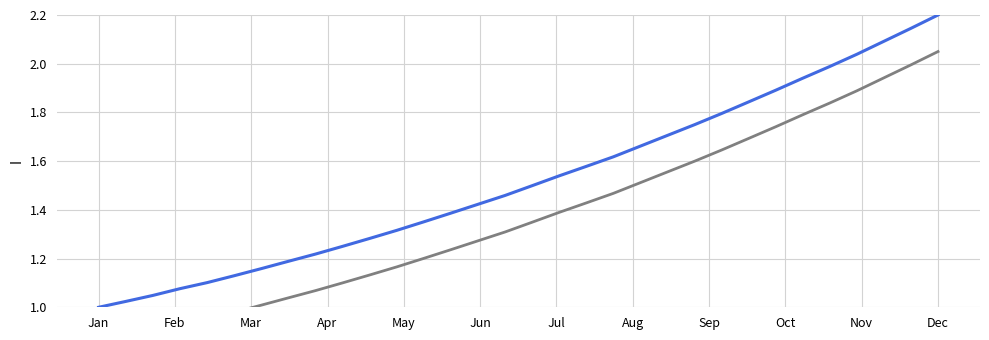

Between Dec and Apr, which is larger?

Dec